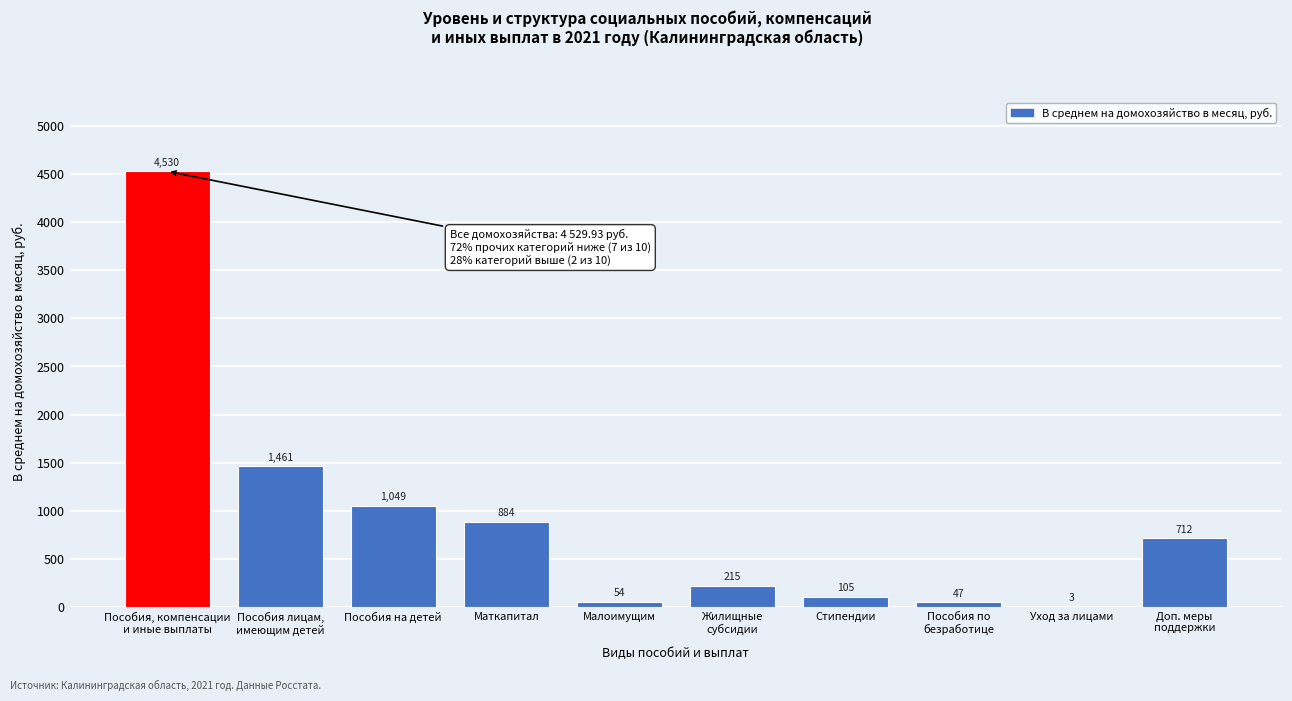

The chart shows a value of 105.3 at Стипендии. True or false?

True